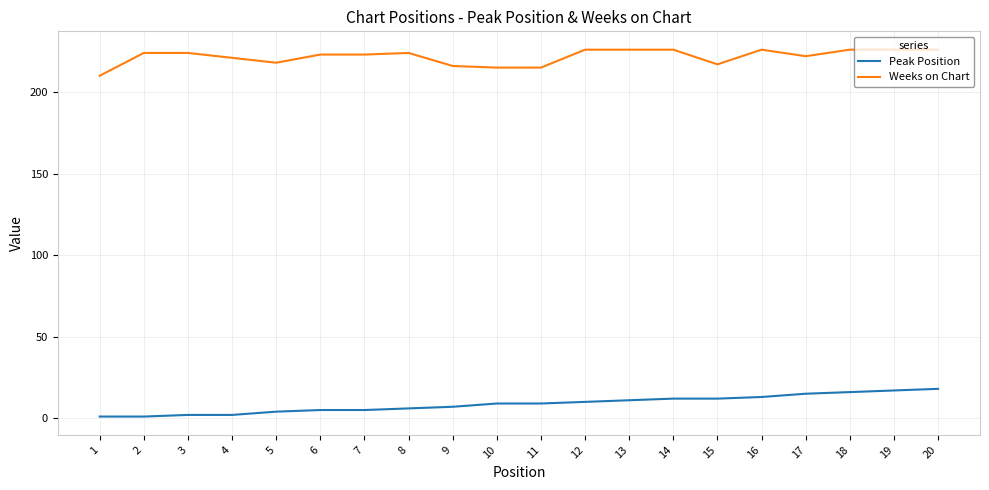

Reading right to left, list all the values displayed in this chart.

Peak Position: 18	17	16	15	13	12	12	11	10	9	9	7	6	5	5	4	2	2	1	1
Weeks on Chart: 226	226	226	222	226	217	226	226	226	215	215	216	224	223	223	218	221	224	224	210